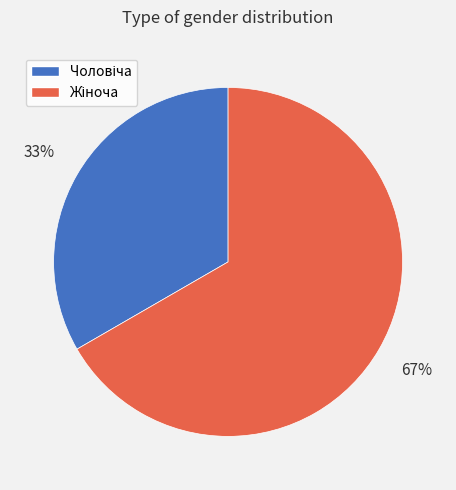

Does any single category account for the majority?

Yes